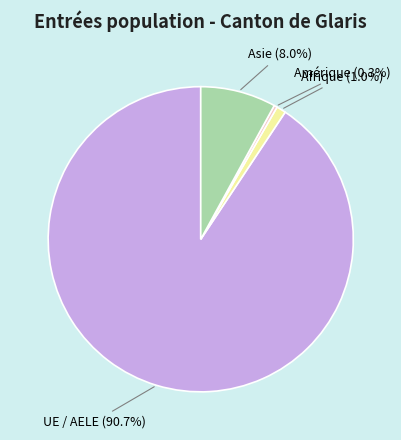

The Afrique slice represents 11% of the pie. True or false?

False